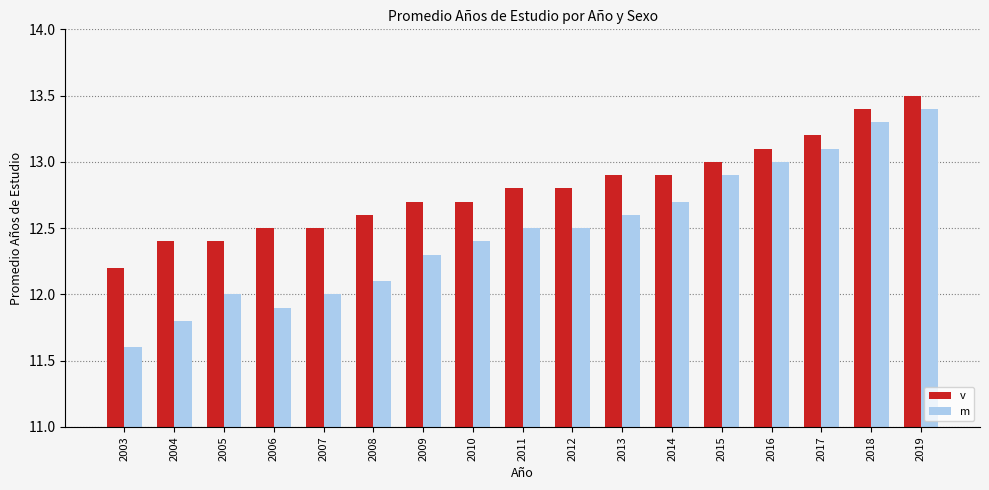

Is the value of v at 2009 greater than the value of m at 2010?

Yes